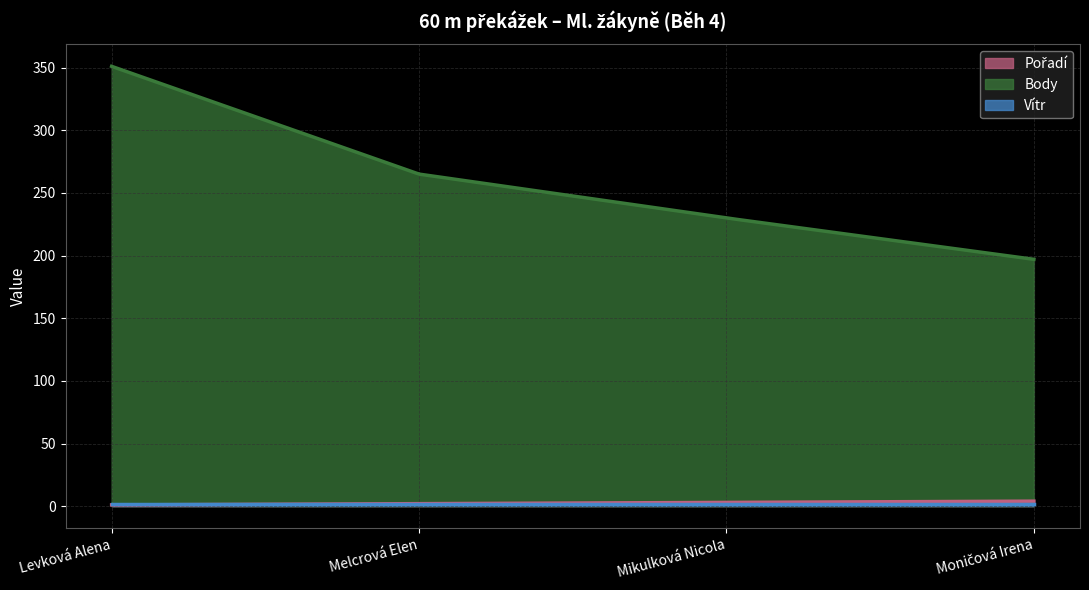

The value of Pořadí at Moničová Irena is 4.0. True or false?

True